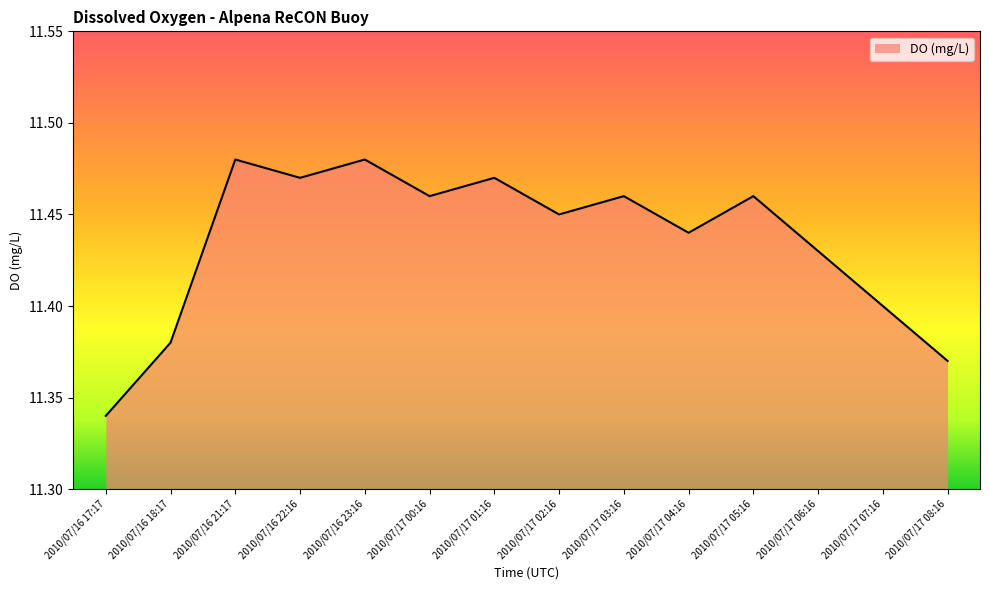

The chart shows a value of 15.3 at 2010/07/17 01:16. True or false?

False